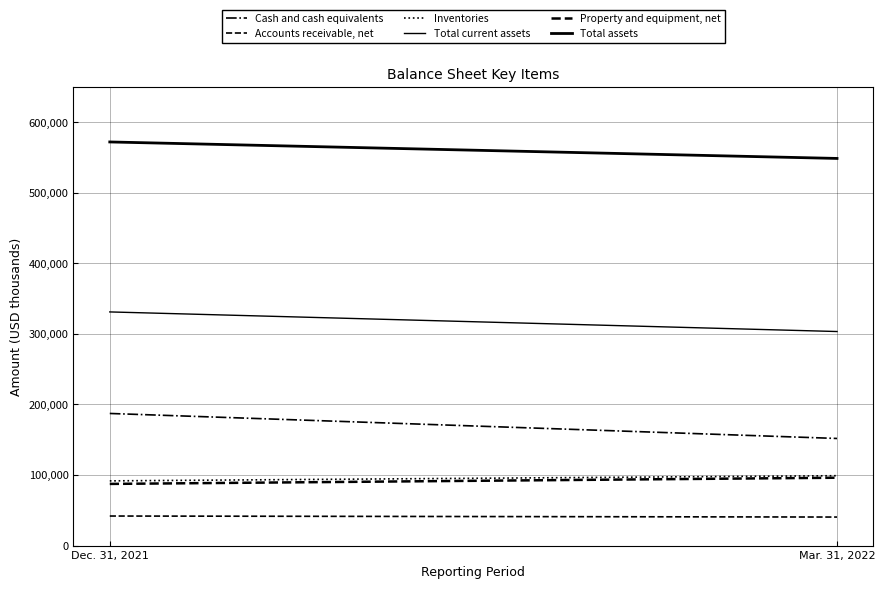

What is the total value across all series at Dec. 31, 2021?

1311455